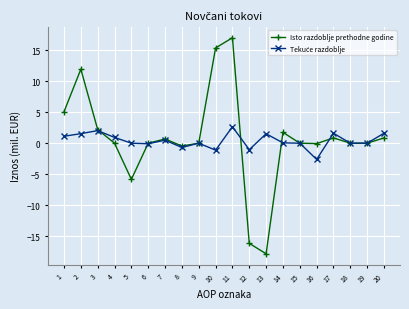

Which category has the highest value across all series?

11